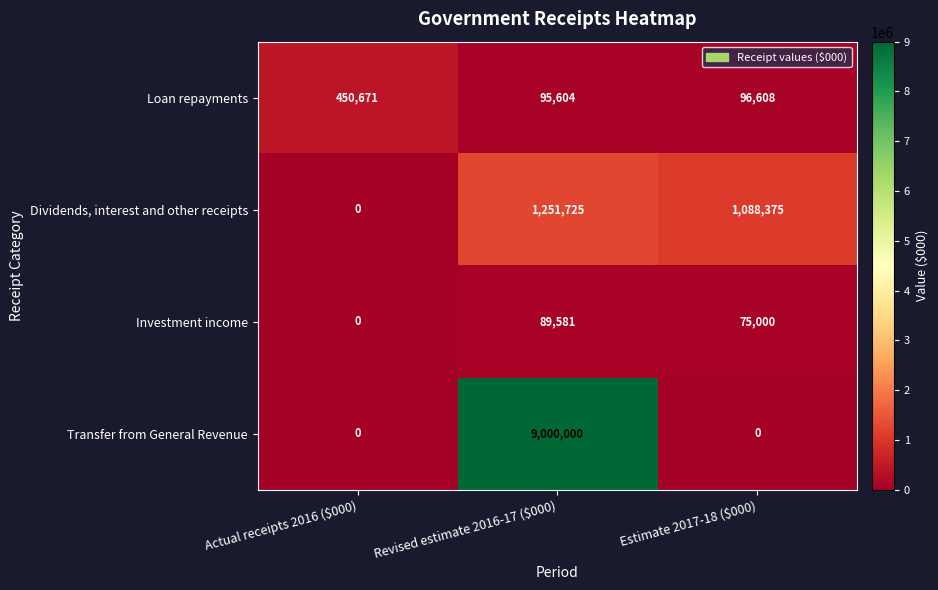

List the series in order of their peak value, lowest first.

Investment income, Loan repayments, Dividends, interest and other receipts, Transfer from General Revenue